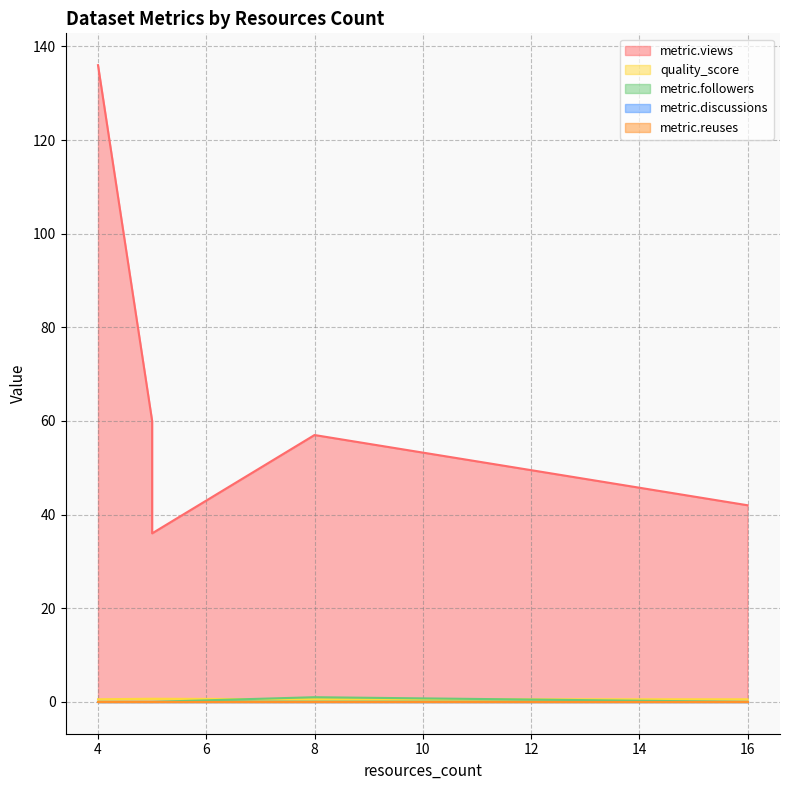

How many categories are shown in the chart?

6